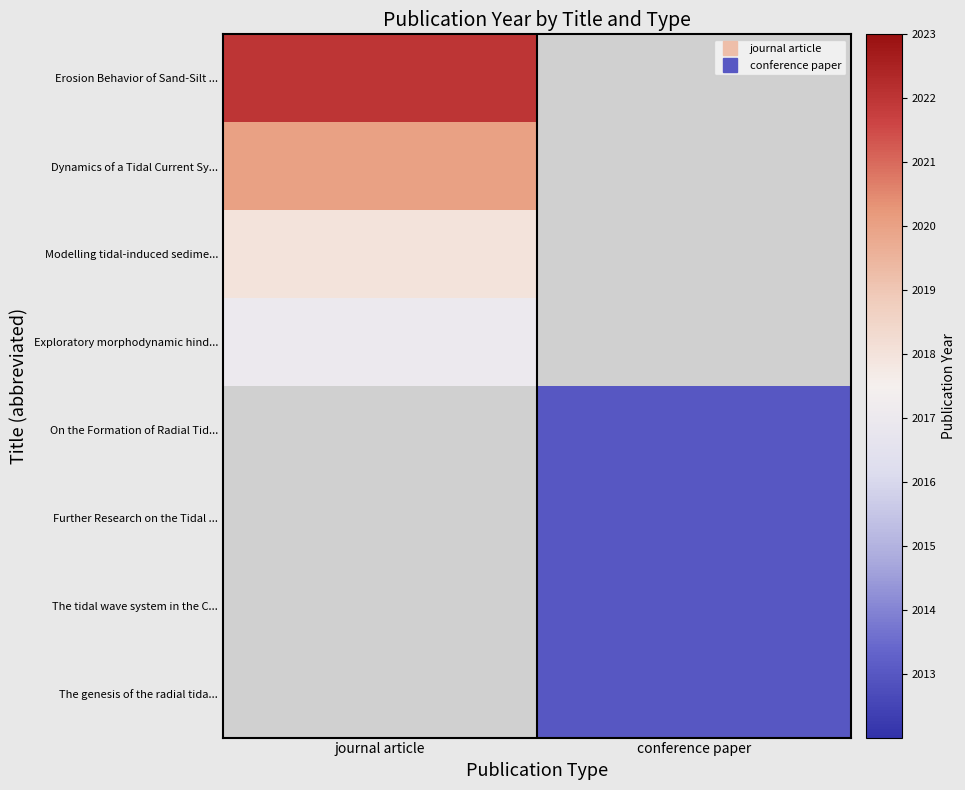

What value does the On the Formation of Radial Tid... series have at conference paper?

2013.0